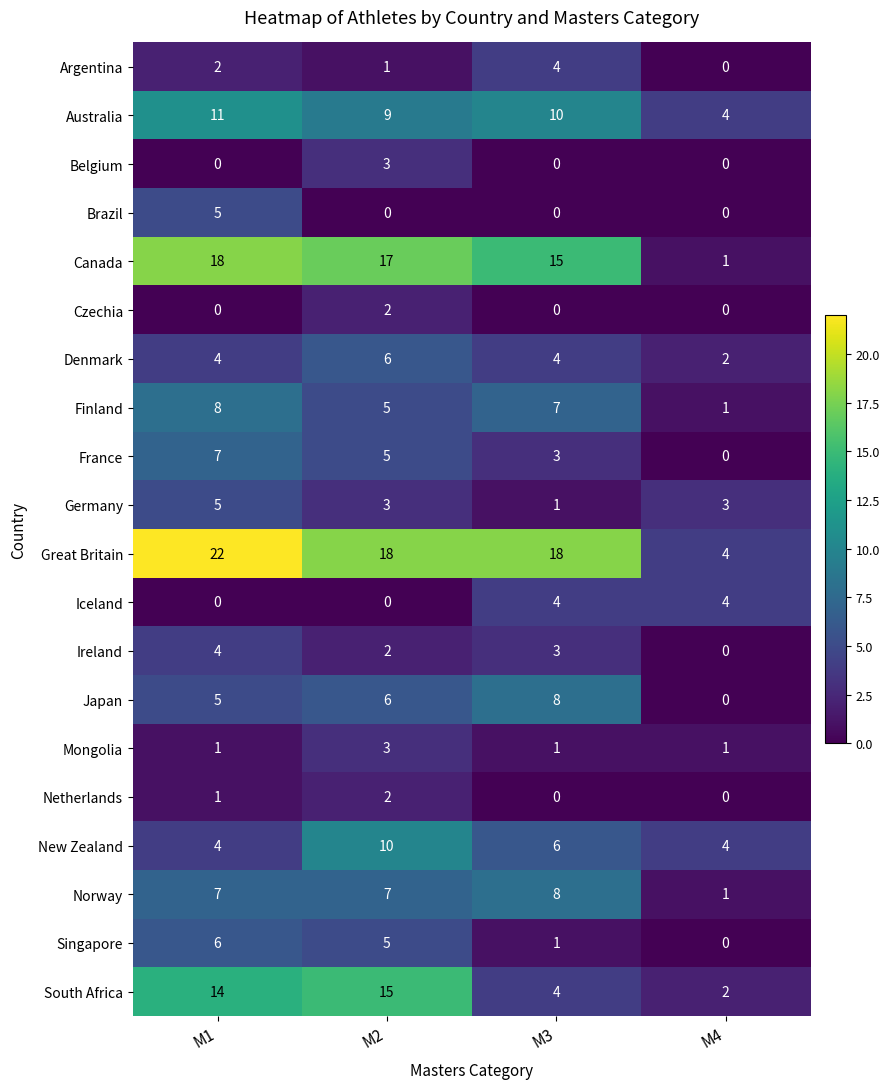

The value of Mongolia at M4 is 1. True or false?

True